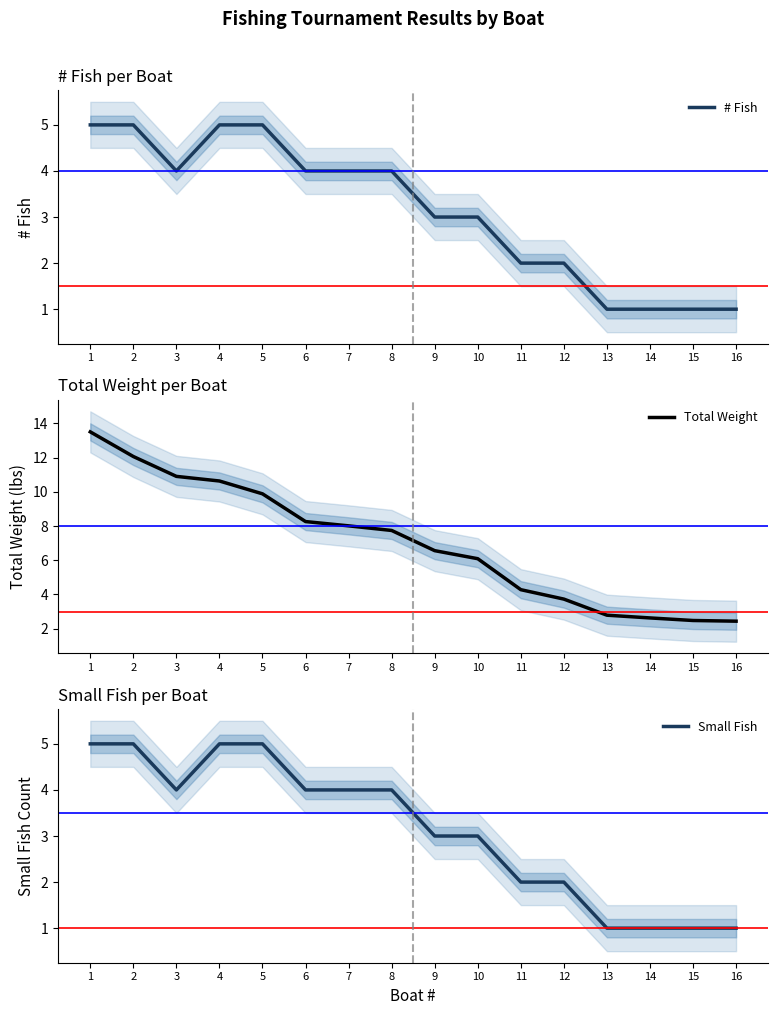

What is the minimum value for Total Weight?

2.4